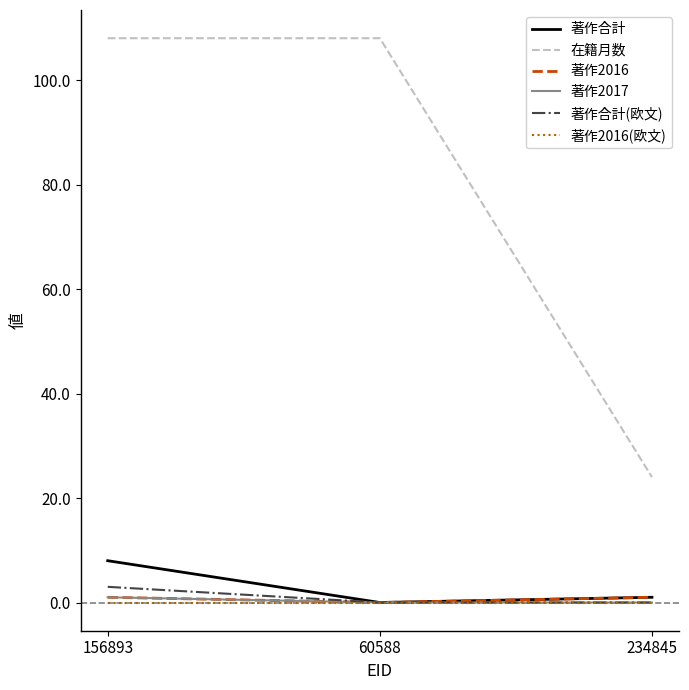

Reading left to right, extract all data points from this chart.

著作合計: 8	0	1
在籍月数: 108	108	24
著作2016: 1	0	1
著作2017: 1	0	0
著作合計(欧文): 3	0	0
著作2016(欧文): 0	0	0